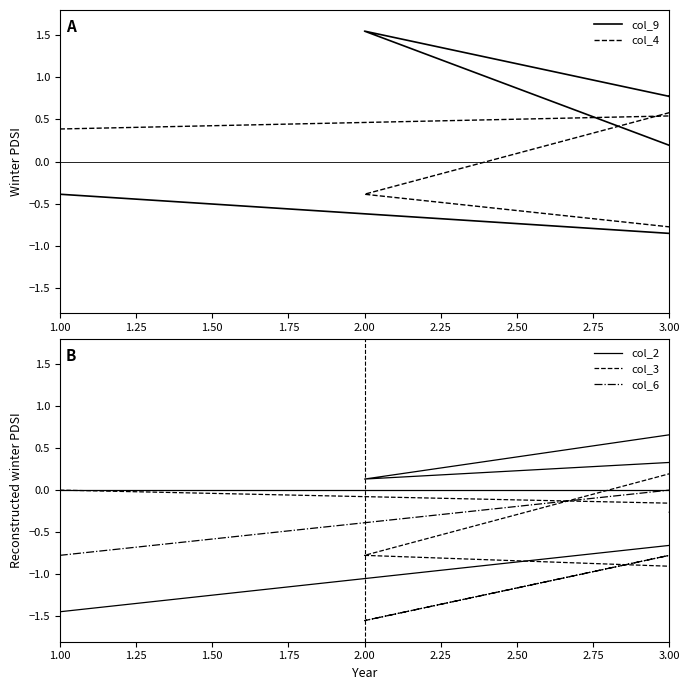

Is it true that col_4 equals -0.3 at 2.75?

False